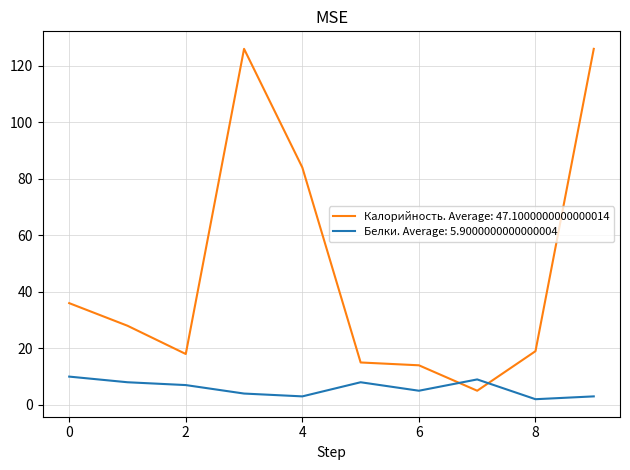

How many categories are shown in the chart?

10